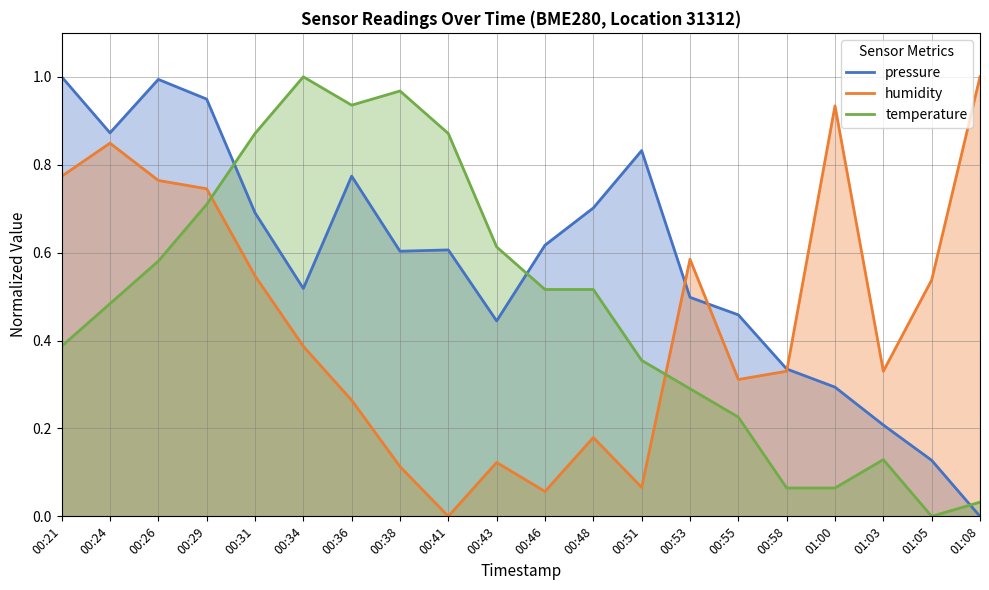

Rank the categories by temperature value from highest to lowest.

00:34, 00:38, 00:36, 00:31, 00:41, 00:29, 00:43, 00:26, 00:46, 00:48, 00:24, 00:21, 00:51, 00:53, 00:55, 01:03, 00:58, 01:00, 01:08, 01:05